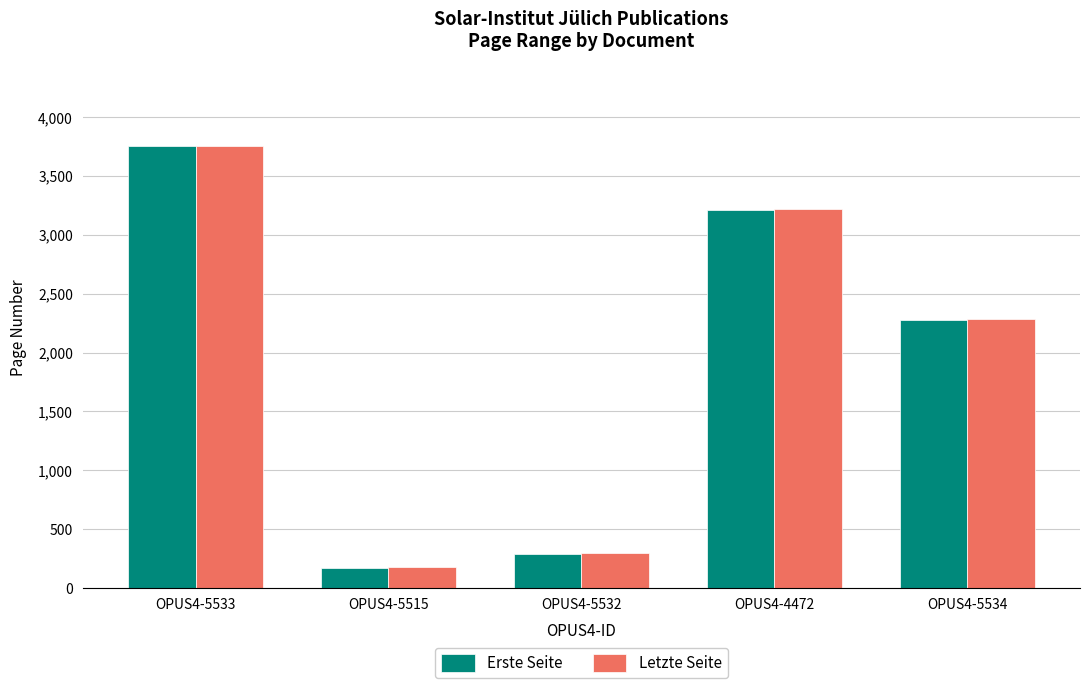

What is the value of the Erste Seite bar at the 1st from the left?

3751